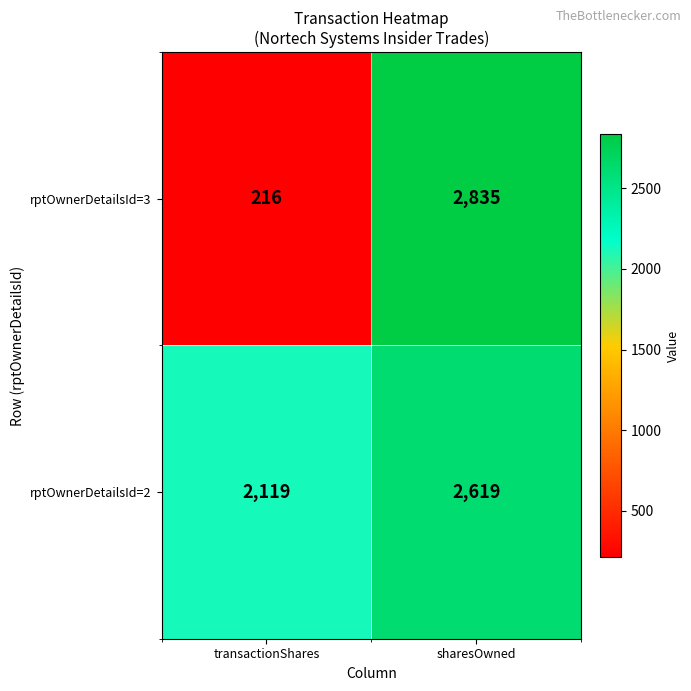

What is the approximate value of rptOwnerDetailsId=2 at transactionShares, to the nearest 100?

2100